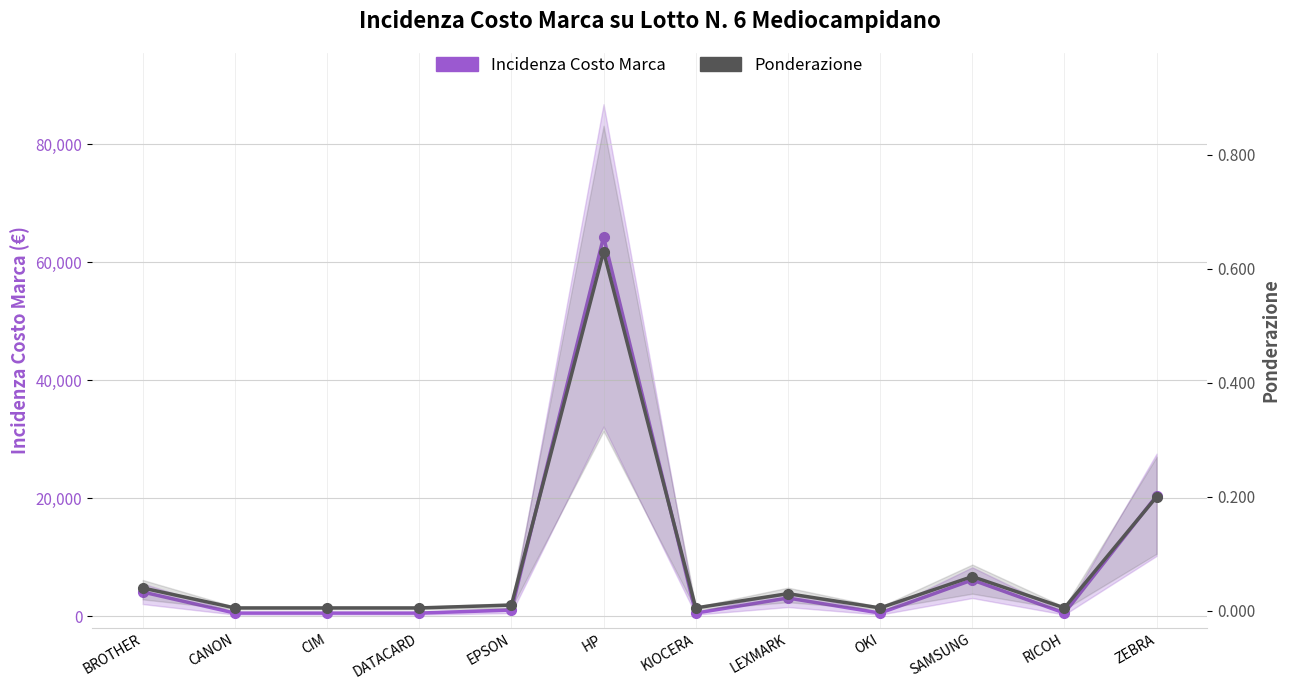

Which series changed the most between CANON and DATACARD?

Incidenza Costo Marca